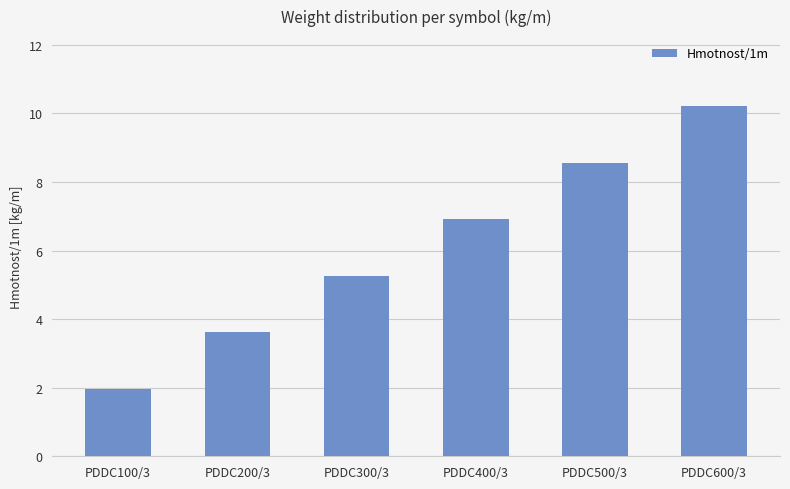

Which category has the lowest value across all series?

PDDC100/3